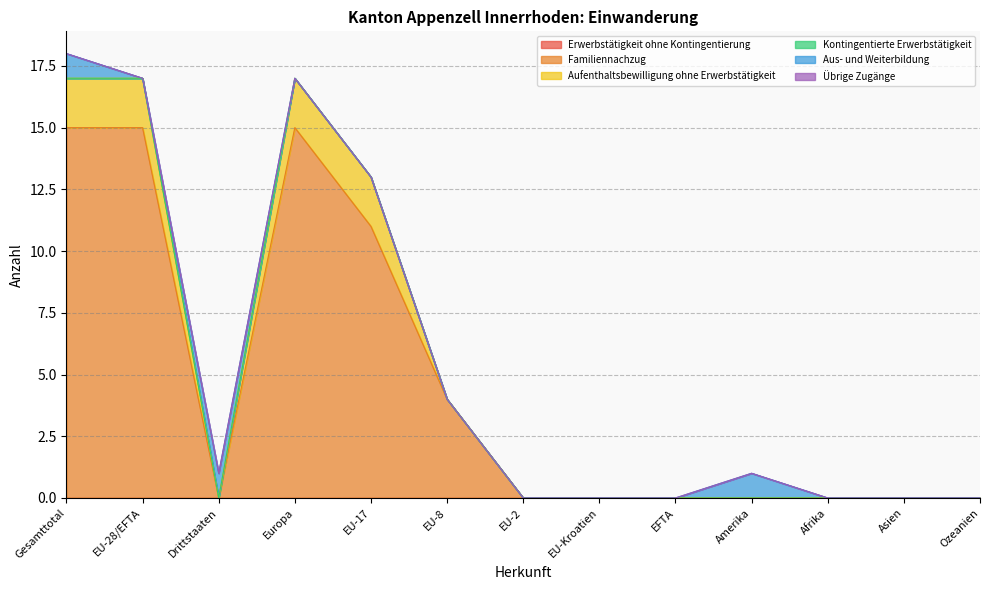

The value of Familiennachzug at EU-17 is 11. True or false?

True